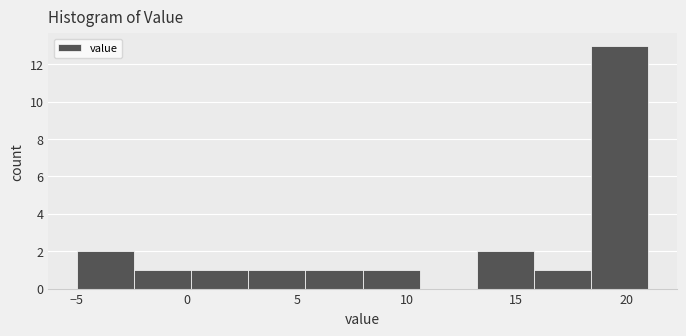

Over which range of the x-axis is the bar tallest?

18.4 to 21.0